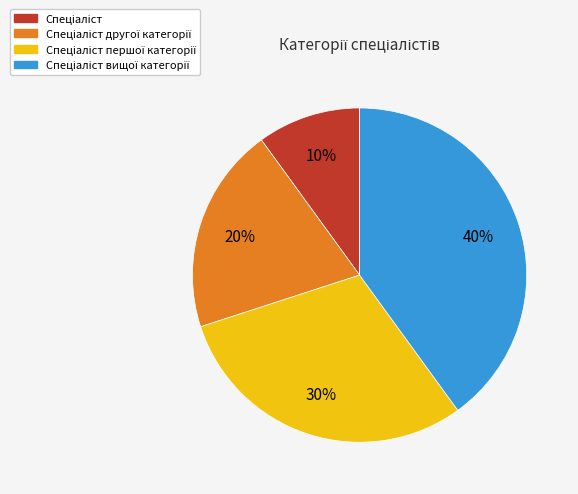

Is there any slice that represents more than half of the pie?

No